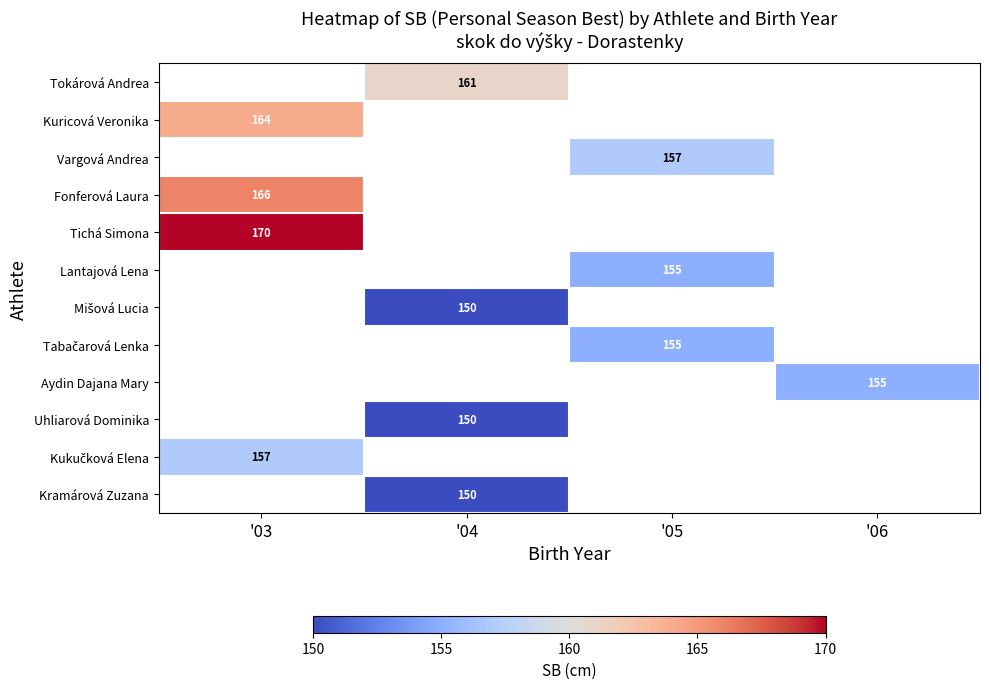

Is it true that Lantajová Lena equals 155 at '05?

True